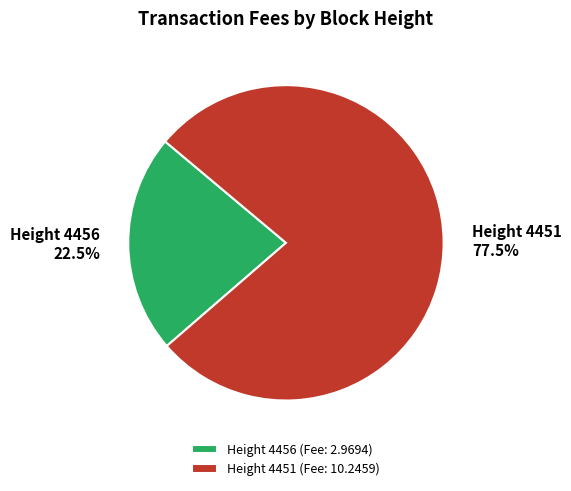

To the nearest percent, what is the difference between the largest and smallest slice percentages?

55%